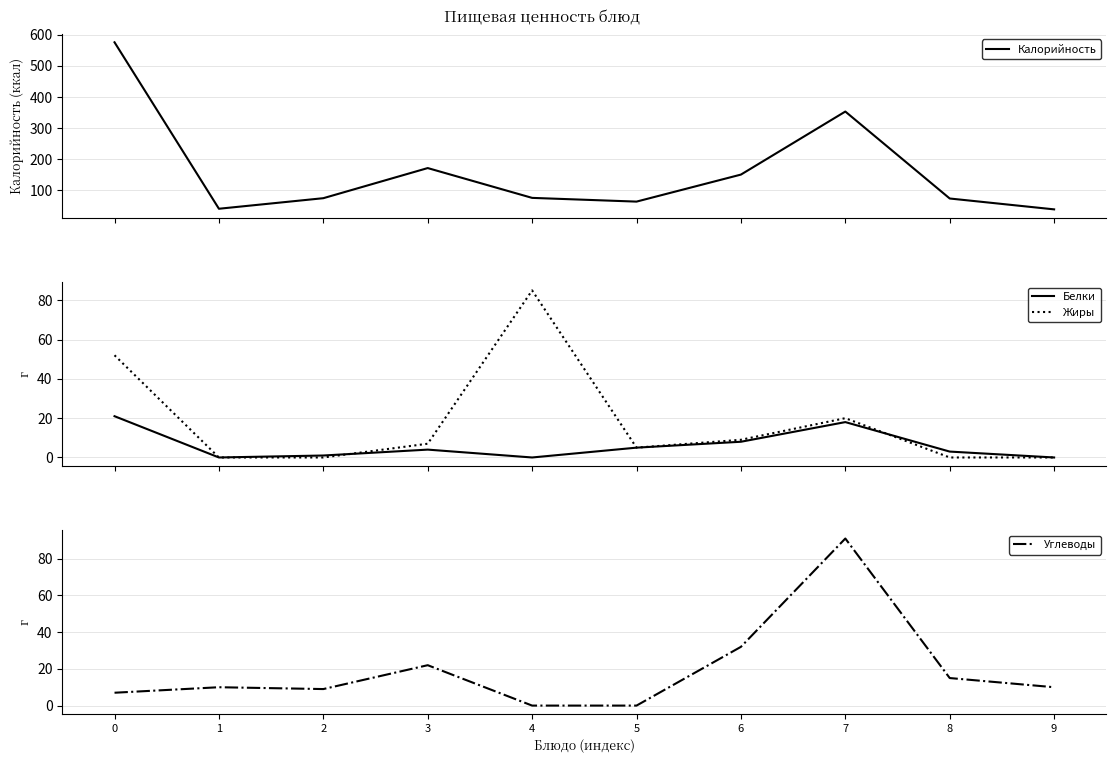

How many data points in Жиры are above 7?

4